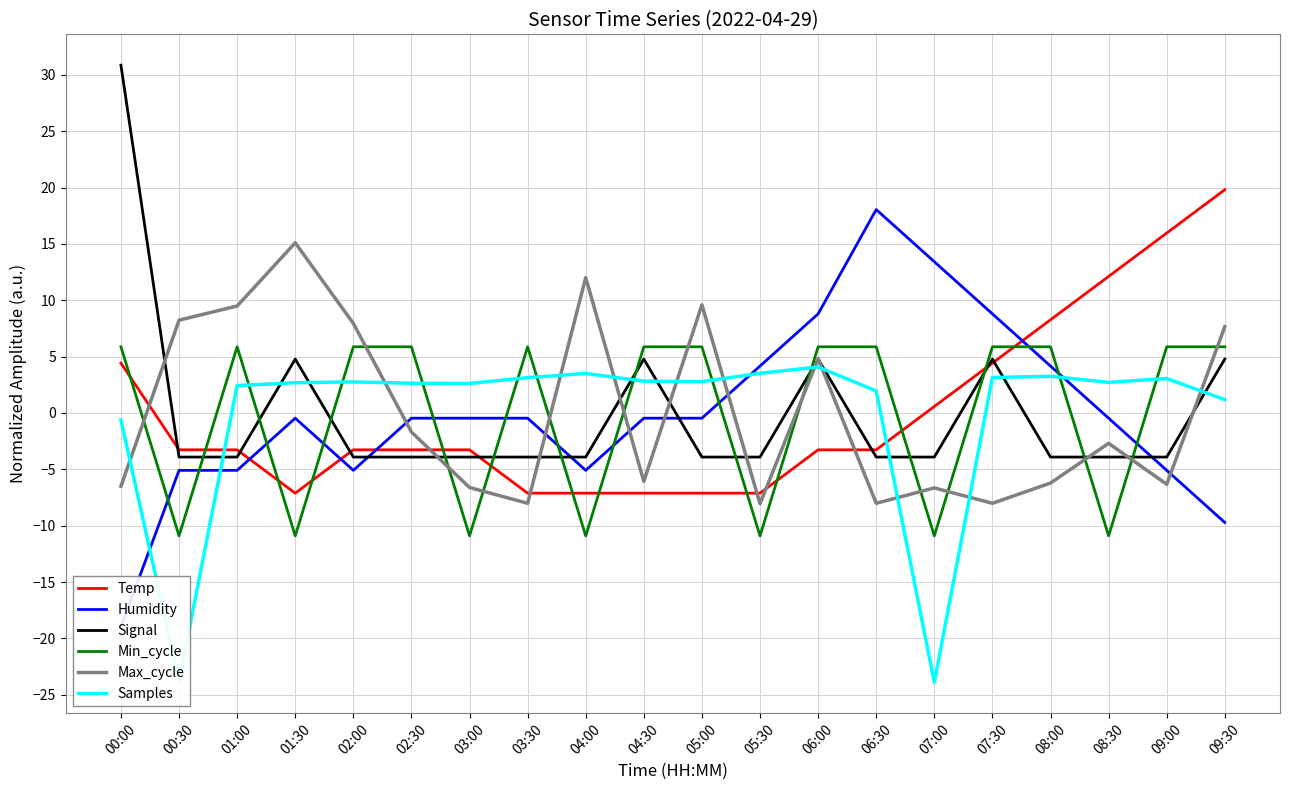

Which category has the lowest value in the Temp series?

01:30